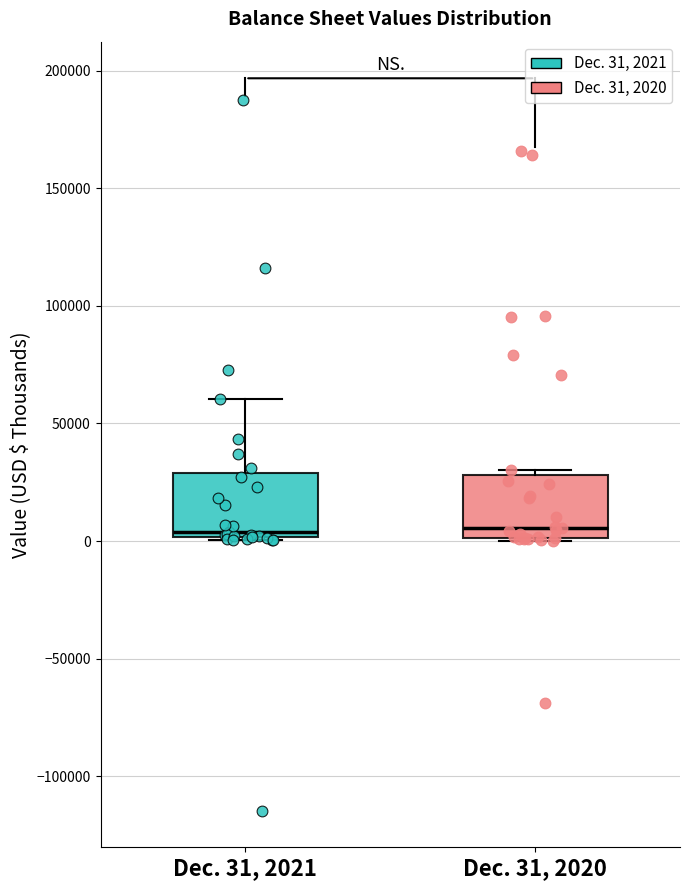

Where is the lower edge of the box for Dec. 31, 2021 on the y-axis? The values are not printed on the chart, so give them approximately, as read against the axis.

0